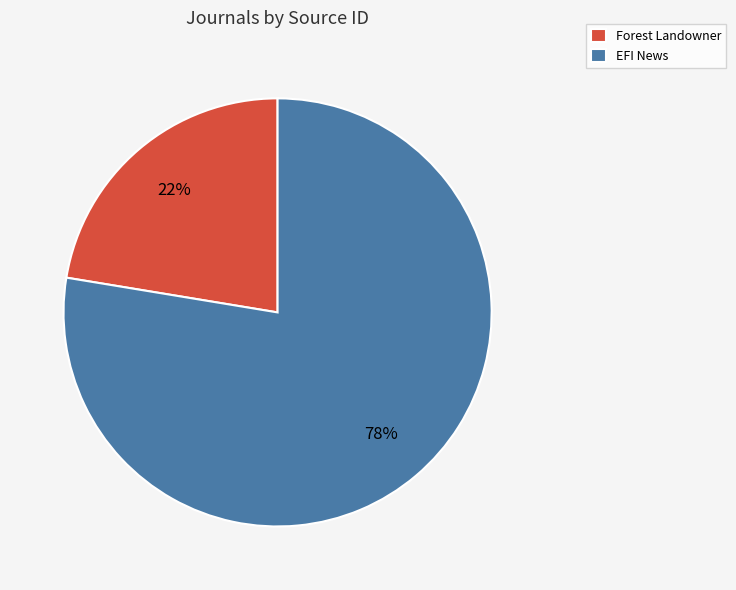

Is there a majority slice in this chart?

Yes